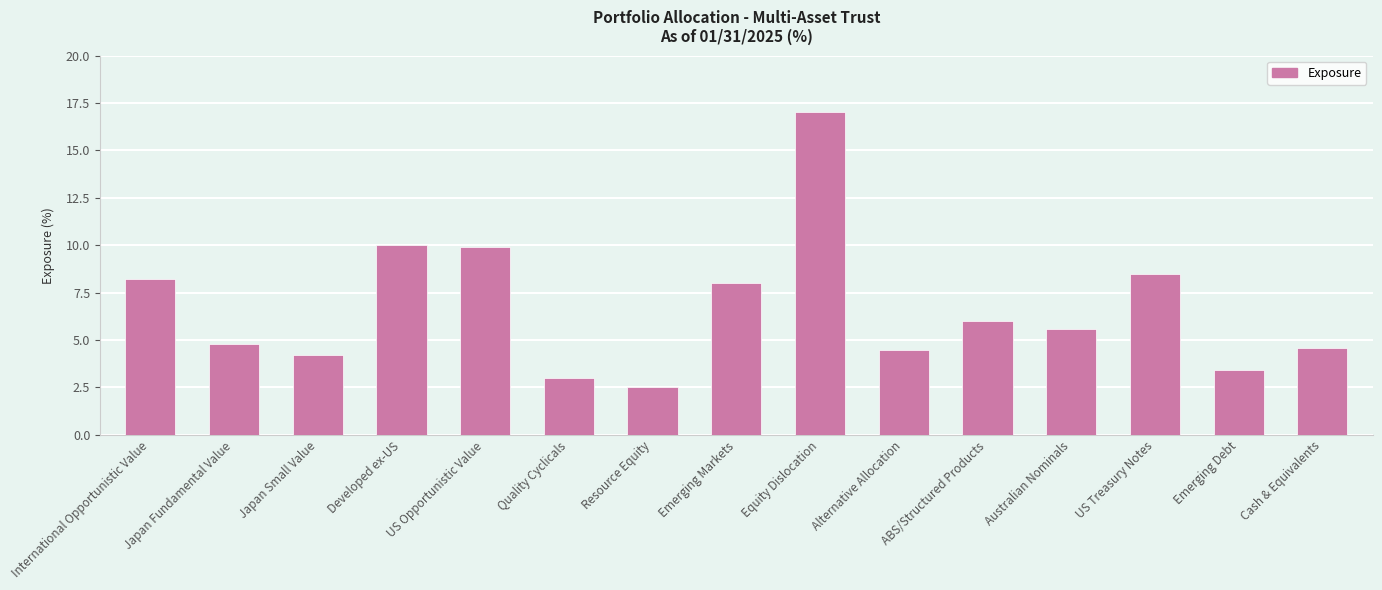

The chart shows a value of 6.0 at ABS/Structured Products. True or false?

True